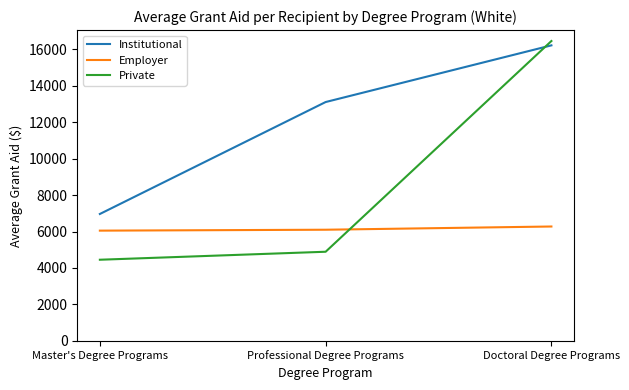

How many values in the Employer series are below 6101?

1